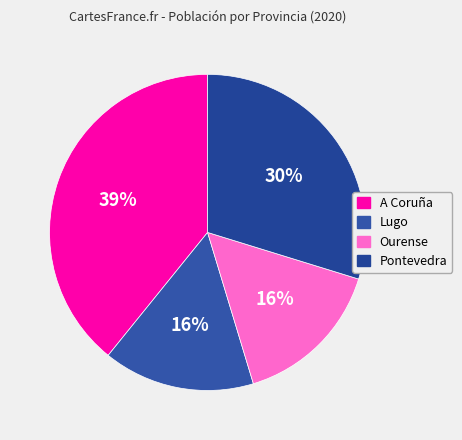

What percentage is the A Coruña slice, to the nearest percent?

39%